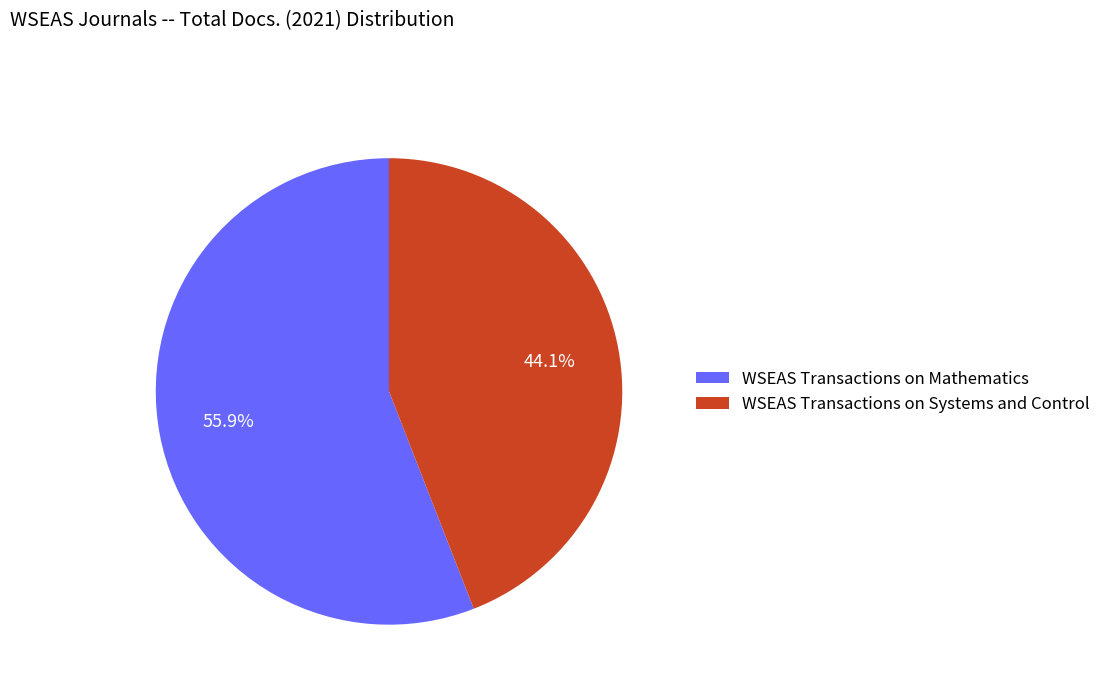

What is the ratio of the value at WSEAS Transactions on Systems and Control to the value at WSEAS Transactions on Mathematics?

0.8